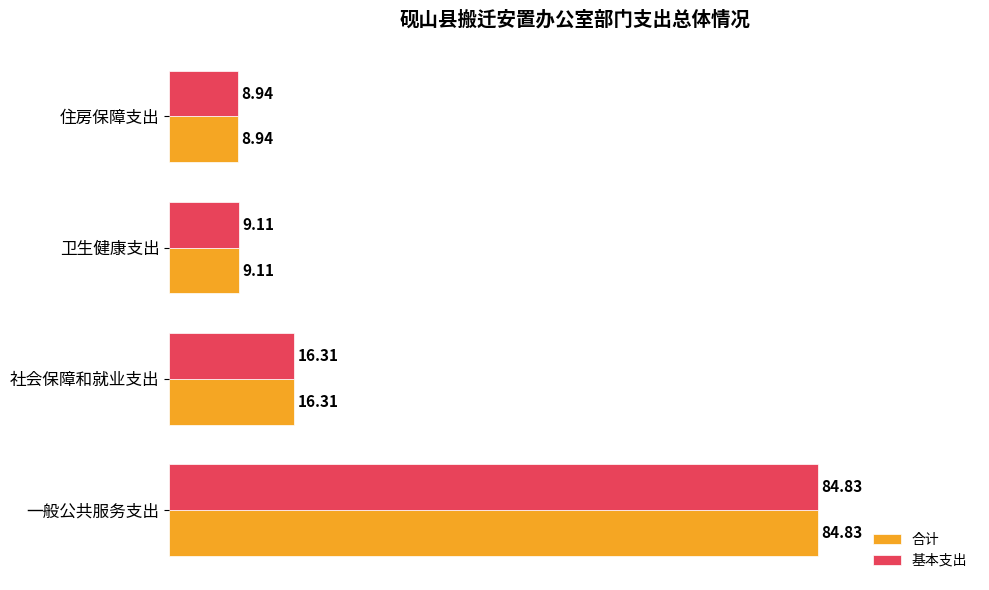

At which category is the sum across all series the highest?

一般公共服务支出